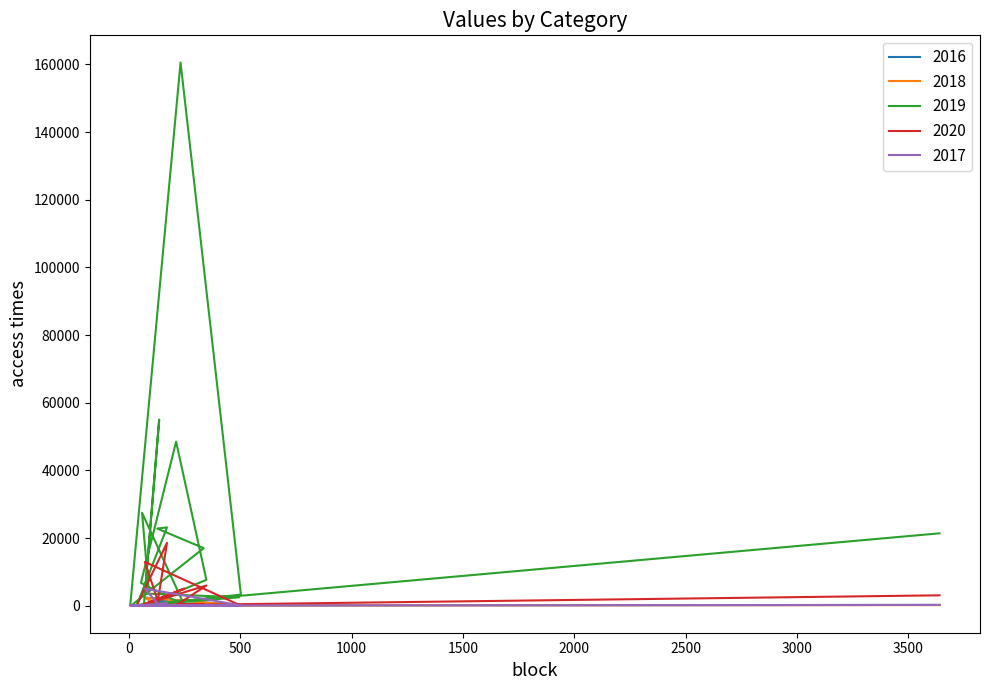

Reading left to right, transcribe all the data shown in this chart.

2016: 3641=229.5	10=39.1	336=48.3	127=48.5	171=1777.5	35=46.8	6=134.8	232=107.8	503=133.7	94=84.9	495=171.7	72=2399.5	136=122.6	67=37.5	348=46.4	212=93.4	54=72.8	249=125.5	59=75.7	89=57.0
2018: 3641=173.6	10=45.5	336=54.5	127=54.0	171=682.2	35=46.1	6=124.0	232=115.2	503=131.7	94=93.4	495=184.4	72=2302.0	136=124.9	67=41.3	348=53.7	212=99.6	54=84.9	249=122.2	59=76.5	89=61.0
2019: 3641=21397.0	10=43.3	336=17005.4	127=22807.5	171=23150.8	35=42.9	6=95.5	232=160587.9	503=3289.3	94=276.9	495=2483.8	72=3595.2	136=55004.6	67=40.5	348=7633.8	212=48493.4	54=6764.9	249=118.1	59=27480.4	89=4595.1
2020: 3641=3066.0	10=49.2	336=441.8	127=134.7	171=18568.9	35=67.4	6=116.2	232=131.1	503=154.5	94=94.6	495=250.1	72=12934.4	136=132.8	67=322.9	348=5970.0	212=103.0	54=93.6	249=5052.6	59=92.8	89=66.2
2017: 3641=231.6	10=44.2	336=53.0	127=54.8	171=748.6	35=45.4	6=137.4	232=120.7	503=131.7	94=90.2	495=184.1	72=5030.5	136=124.5	67=37.7	348=51.0	212=102.1	54=80.3	249=130.9	59=80.3	89=63.8